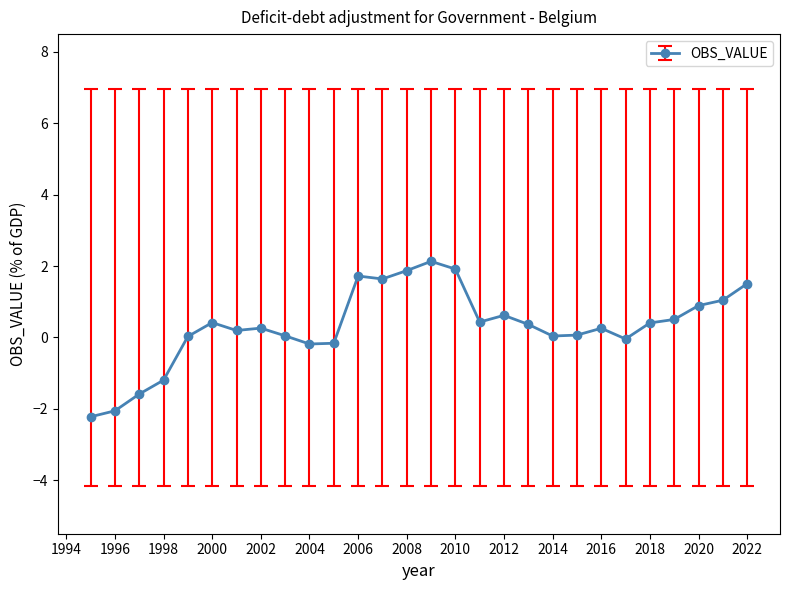

What is the average value?

0.3